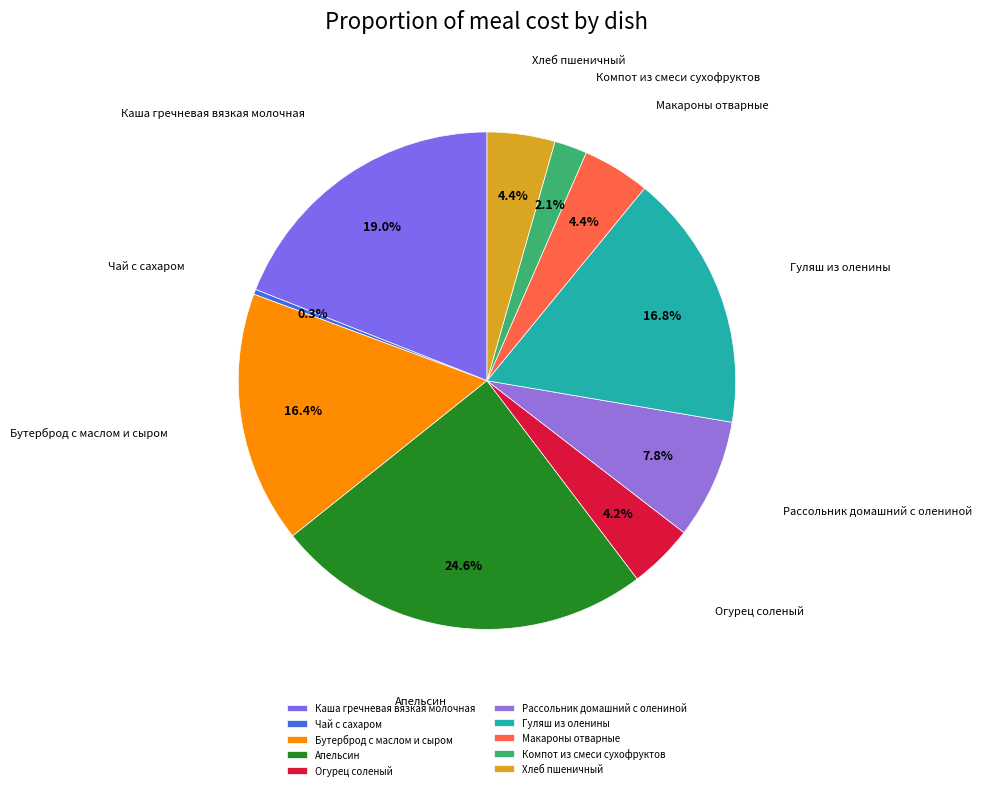

What percentage is the Апельсин slice, to the nearest percent?

25%